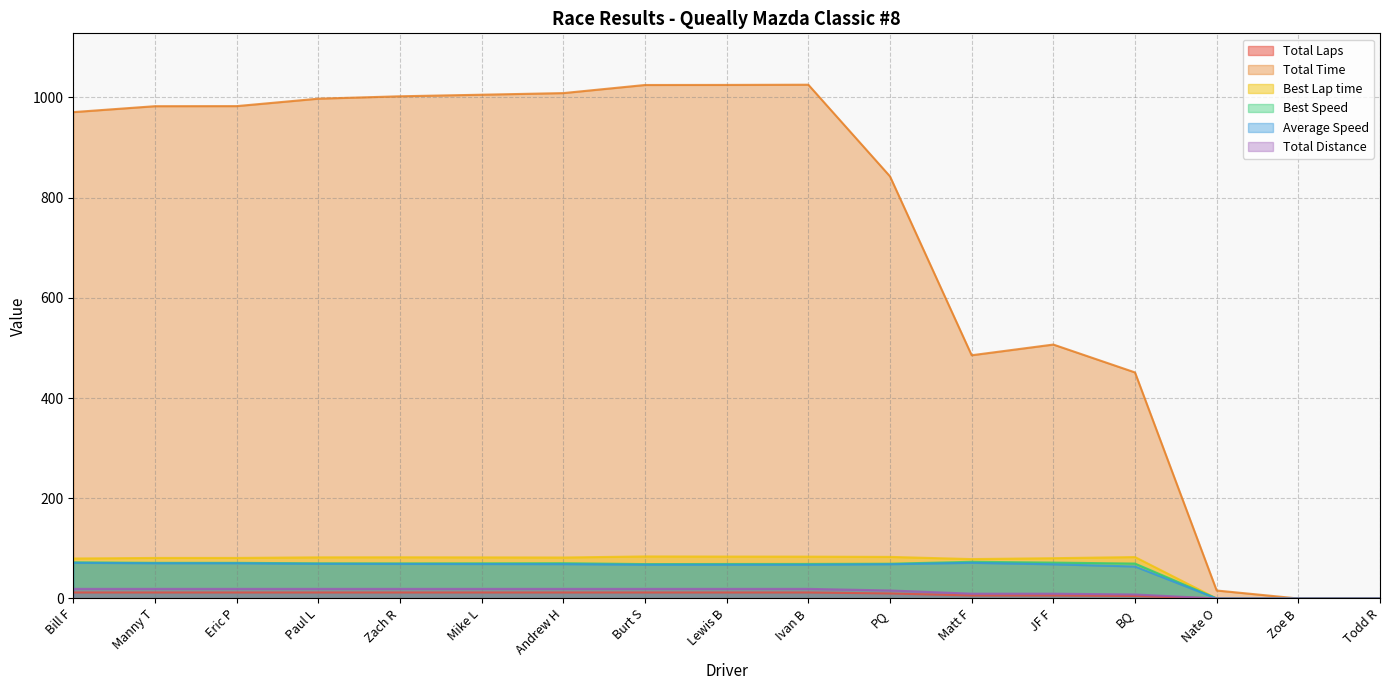

True or false: Best Lap time and Total Distance intersect in this chart.

False